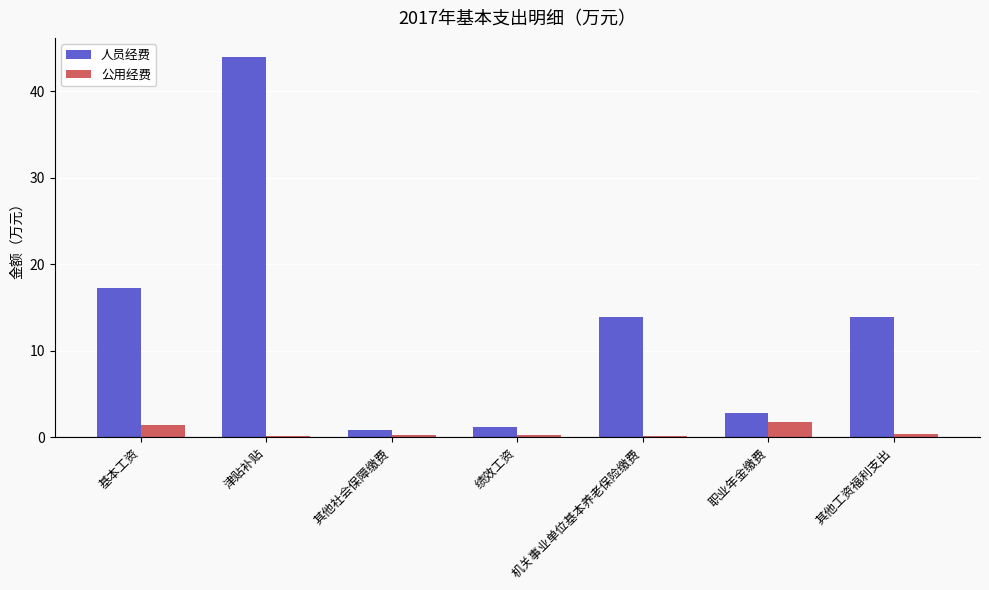

How many groups of bars are there?

7